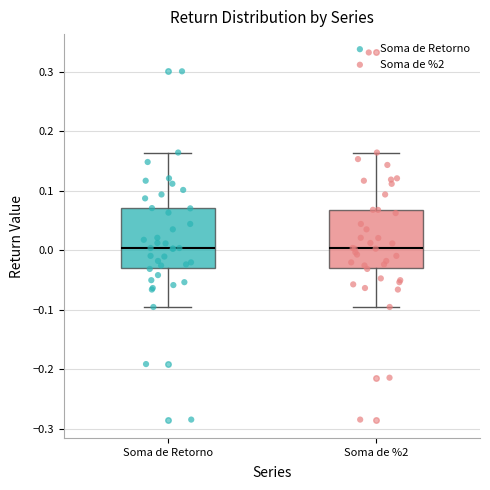

Reading left to right, read every box against the y-axis: the position of its median line, the range the box covers, and the ends of its whiskers. The values are not printed on the chart, so give them approximately, as read against the axis.

Soma de Retorno: median 0.00, box -0.03 to 0.07, whiskers -0.10 to 0.16
Soma de %2: median 0.00, box -0.03 to 0.07, whiskers -0.10 to 0.16